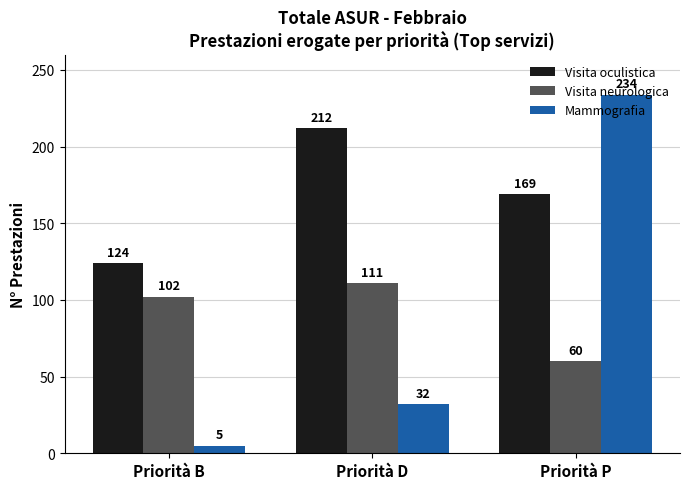

What is the difference between the Mammografia values at Priorità P and Priorità D?

202